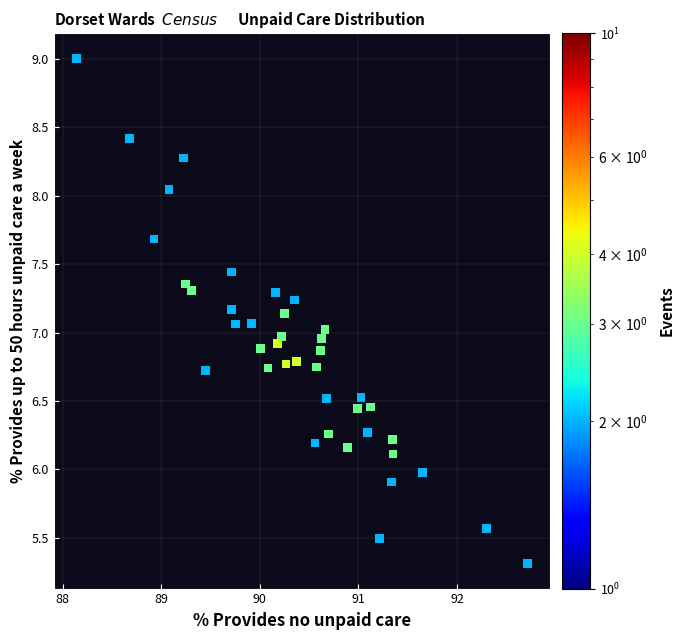

What is the range of X values (max minus min)?

4.6